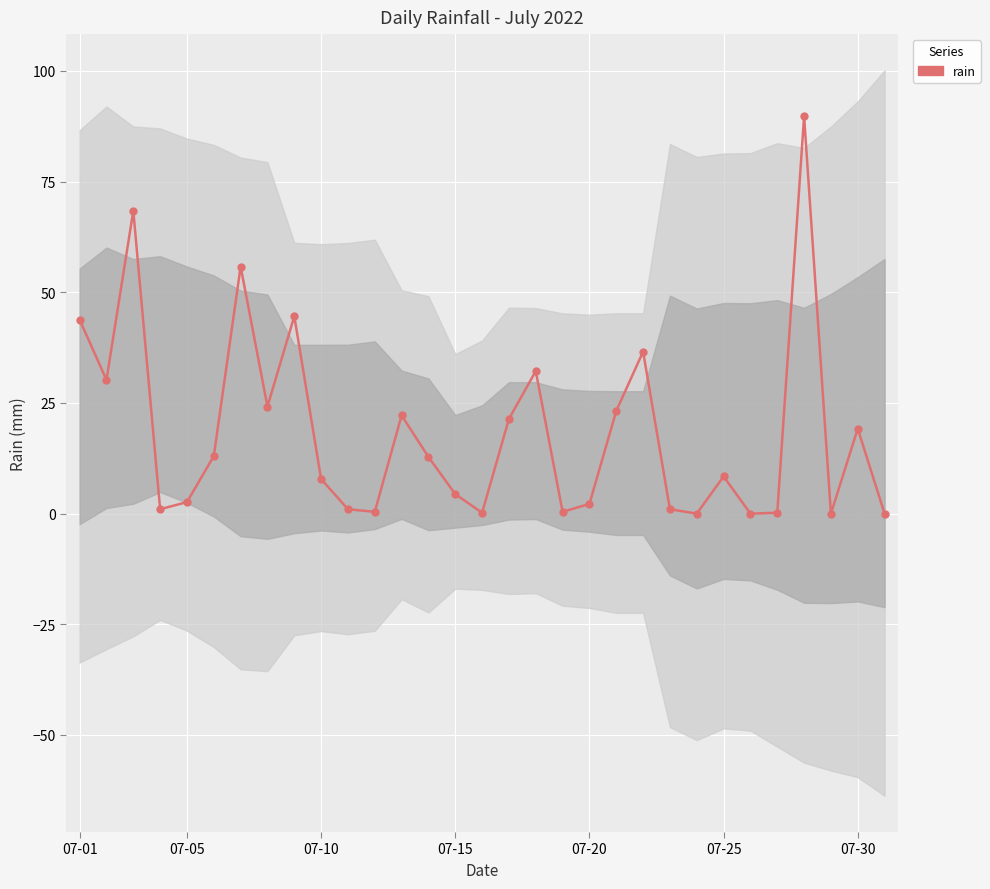

How many data points are above 8?

16